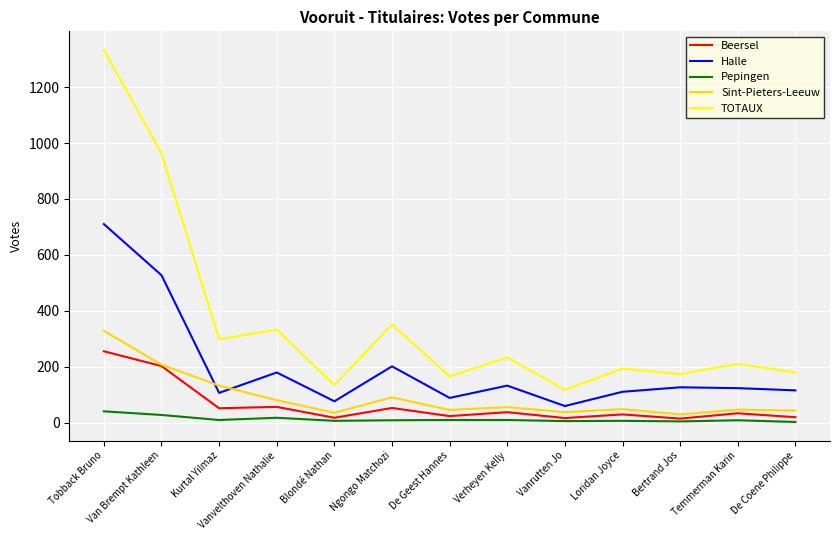

Rank the series by their maximum value, from lowest to highest.

Pepingen, Beersel, Sint-Pieters-Leeuw, Halle, TOTAUX